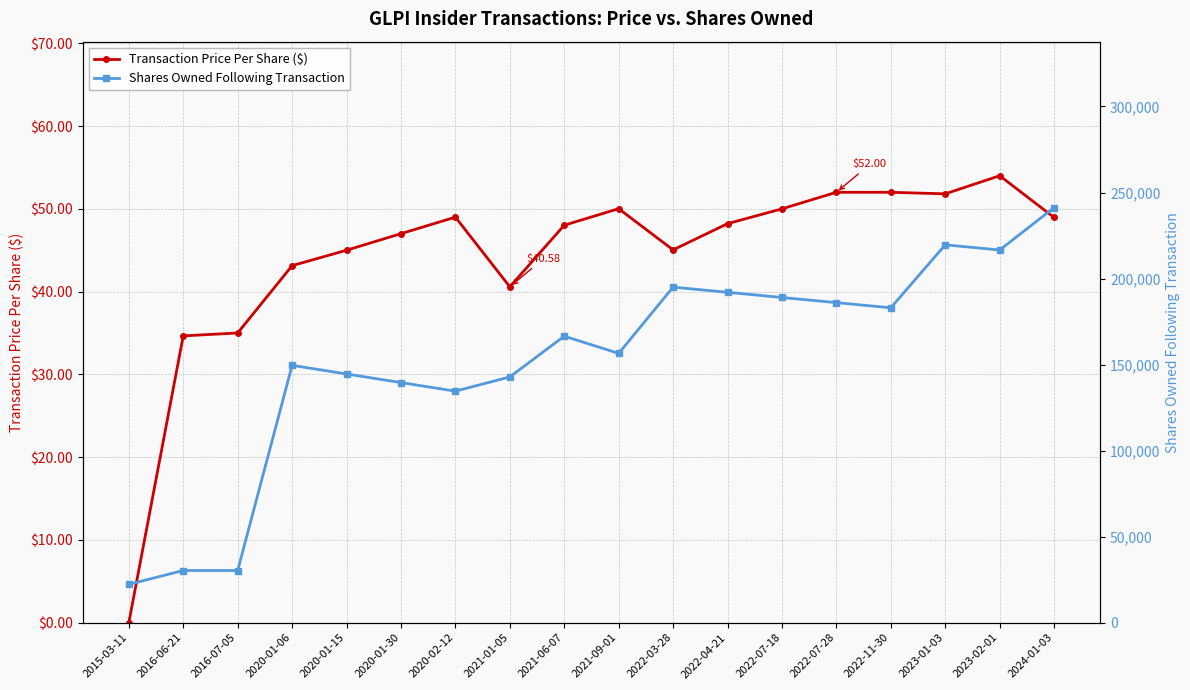

At which label is Transaction Price Per Share ($) closest to 27?

2016-06-21